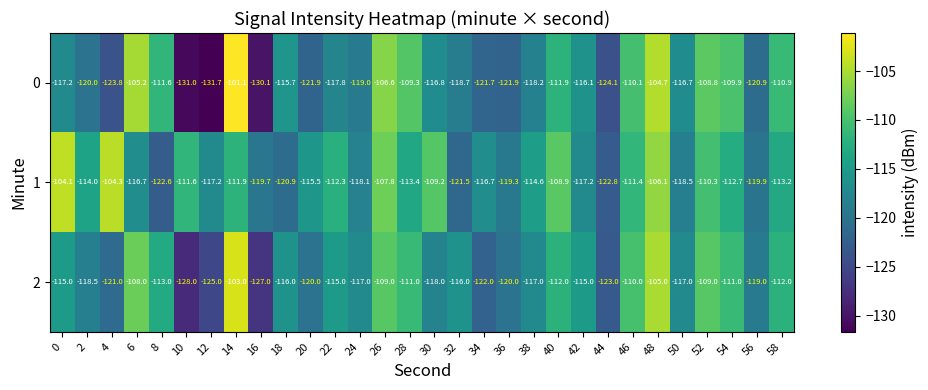

What is the difference between the second highest and minimum values in the 0 series?

27.0